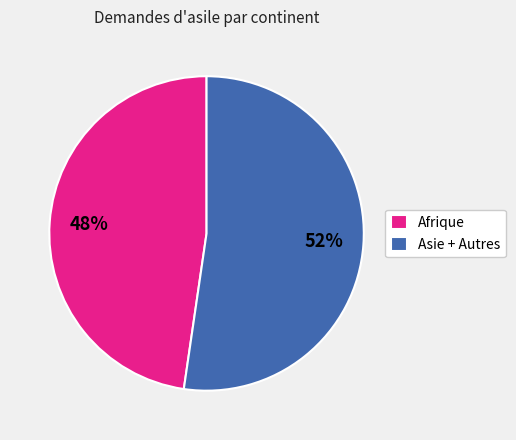

To the nearest percent, what is the average slice percentage?

50%